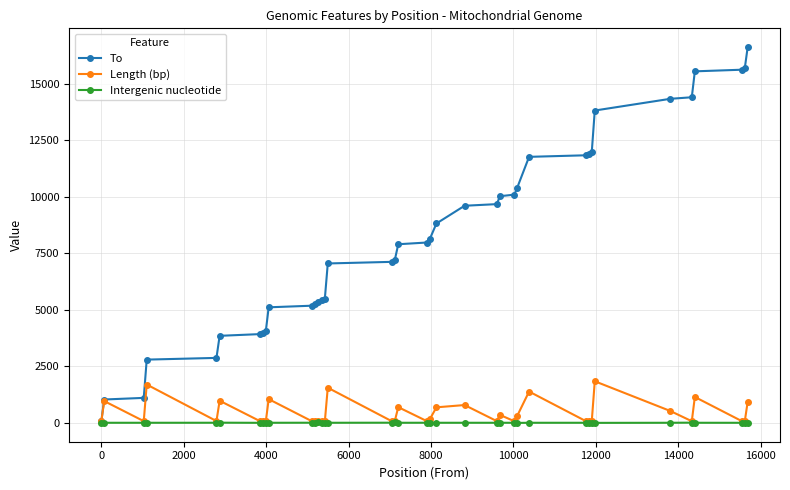

What are all the series names shown in the legend?

To, Length (bp), Intergenic nucleotide